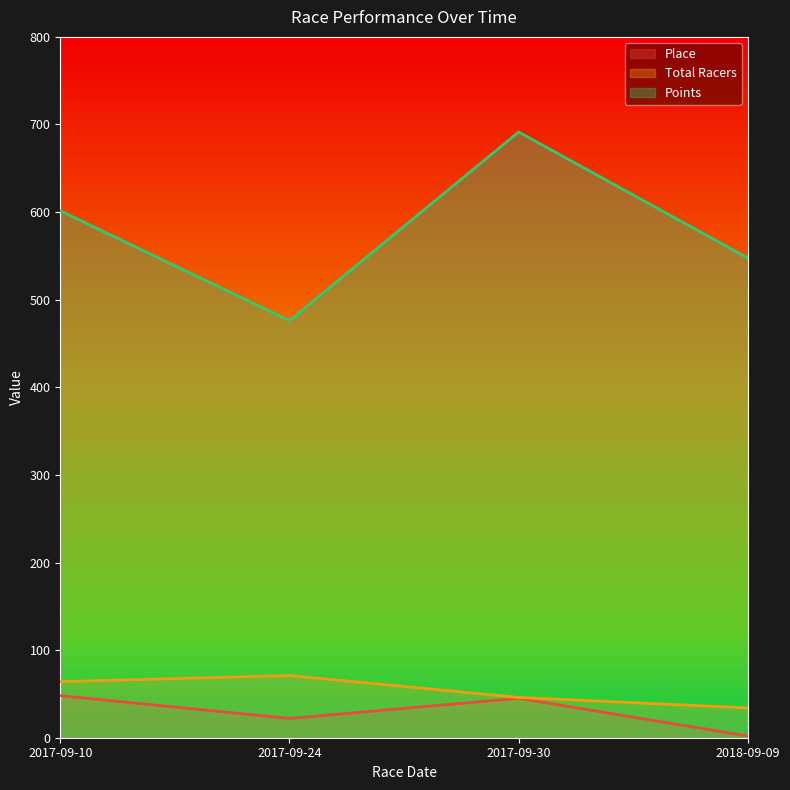

At which category does Total Racers reach its first local peak?

2017-09-24